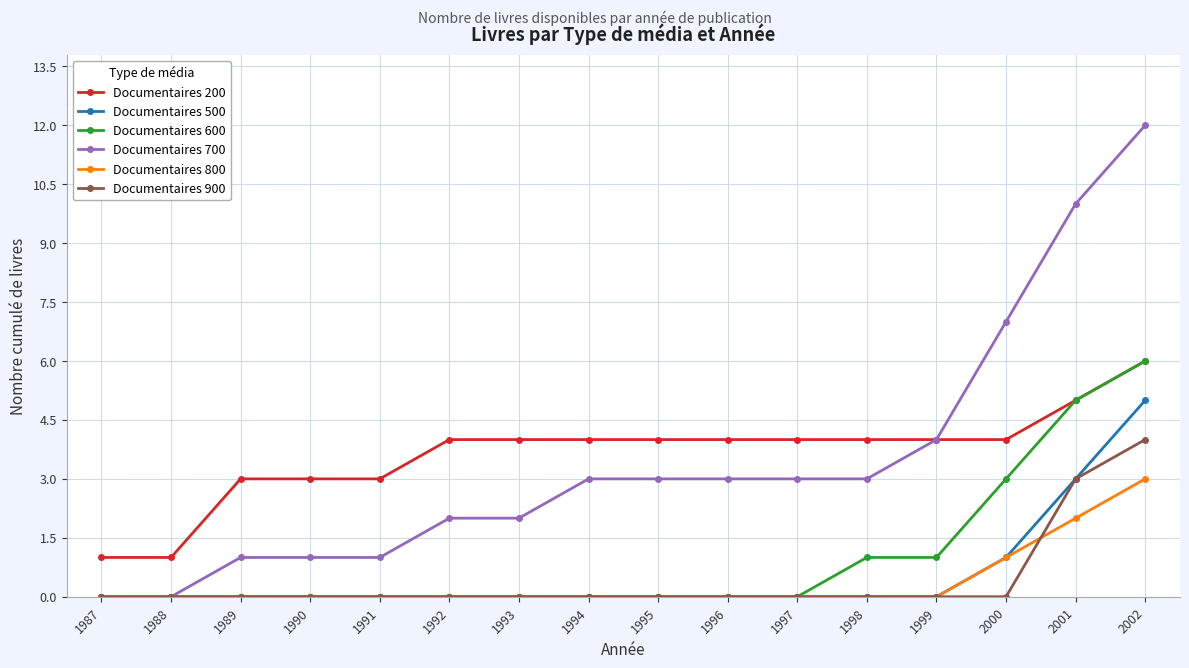

Between 1989 and 1998, which series saw the biggest shift?

Documentaires 700